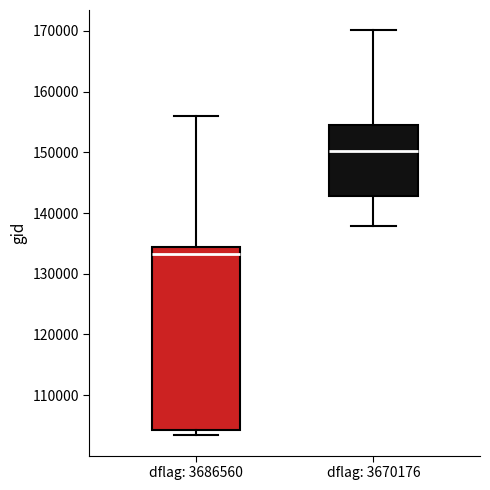

Reading left to right, read every box against the y-axis: the position of its median line, the range the box covers, and the ends of its whiskers. The values are not printed on the chart, so give them approximately, as read against the axis.

dflag: 3686560: median 133000, box 104000 to 134000, whiskers 103000 to 156000
dflag: 3670176: median 150000, box 143000 to 155000, whiskers 138000 to 170000